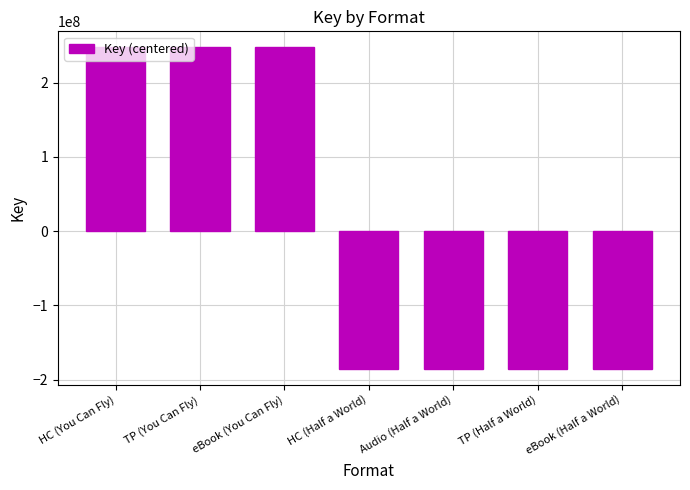

Reading left to right, extract all data points from this chart.

HC (You Can Fly)=247332782.3	TP (You Can Fly)=247332782.3	eBook (You Can Fly)=247332782.3	HC (Half a World)=-185499586.7	Audio (Half a World)=-185499586.7	TP (Half a World)=-185499586.7	eBook (Half a World)=-185499586.7